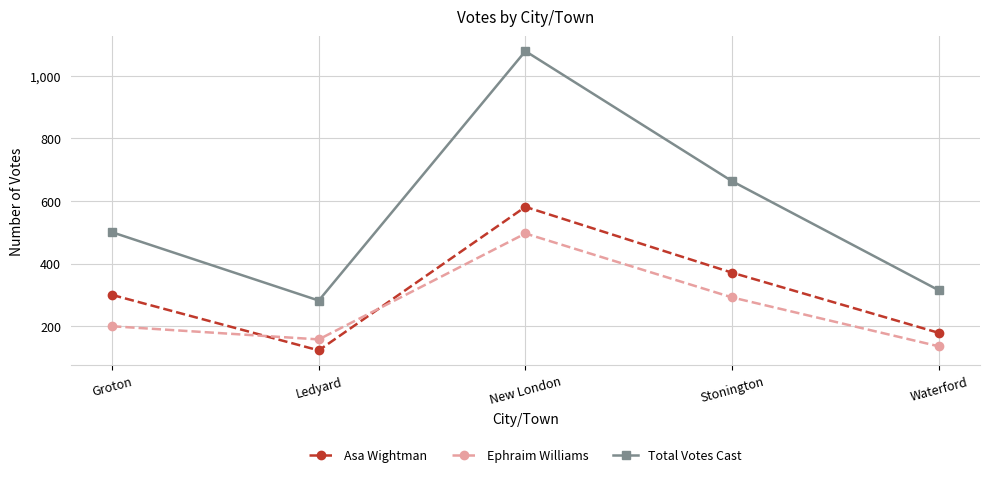

What are all the series names shown in the legend?

Asa Wightman, Ephraim Williams, Total Votes Cast